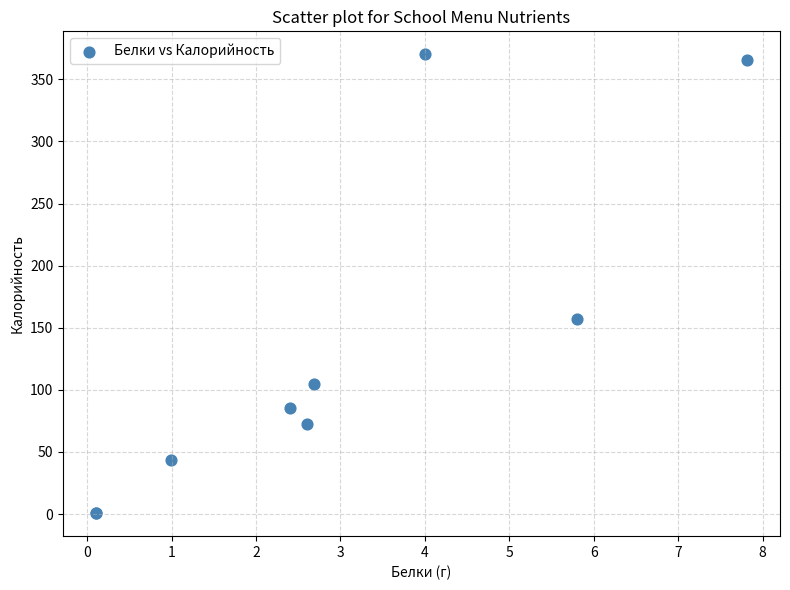

What Y value in the scatter plot is closest to 185?

157.0